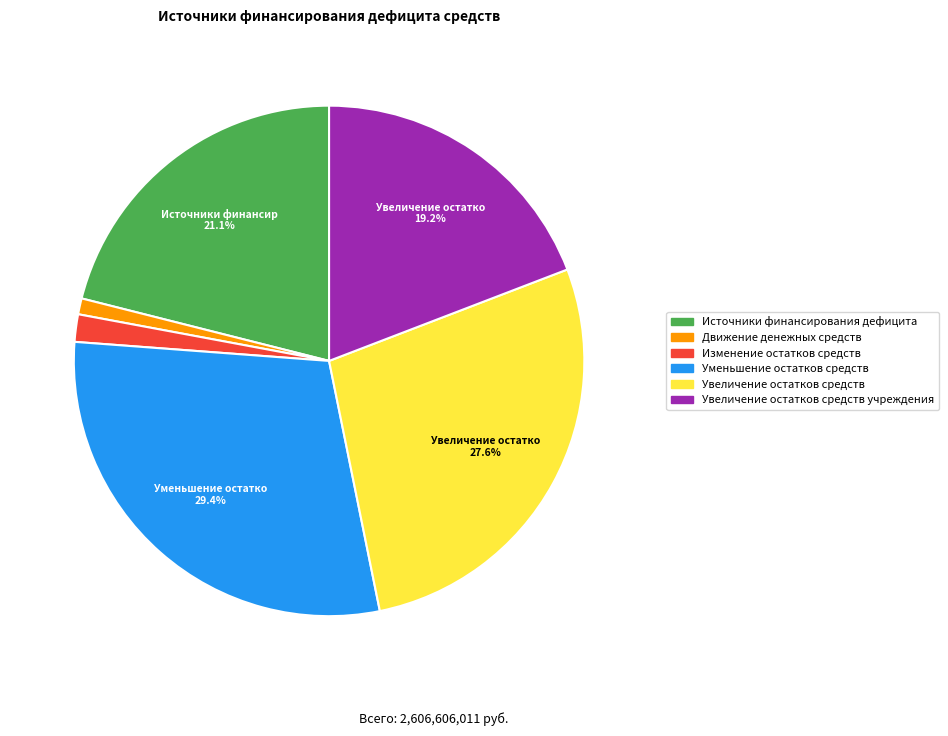

What portion of the pie excludes Источники финансирования дефицита?

78.9%